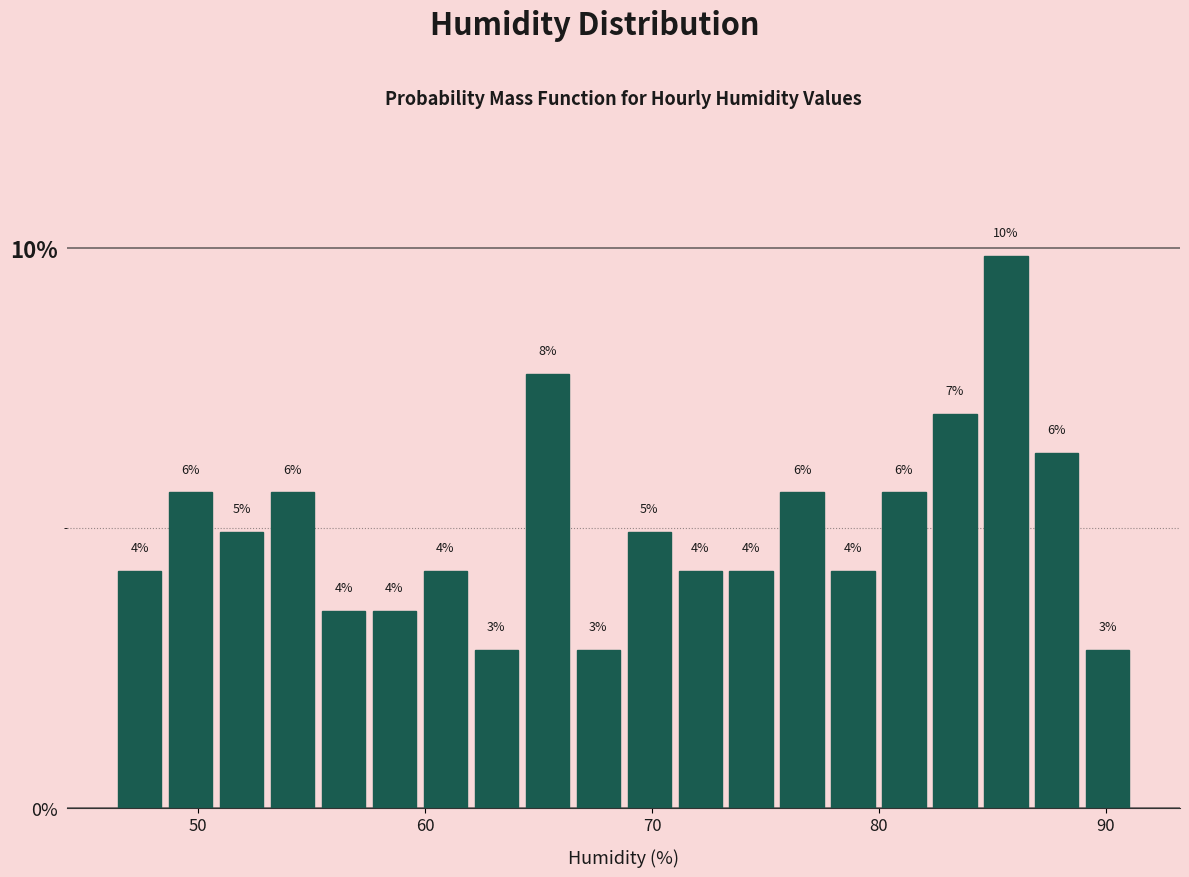

Read against the x-axis, roughly where is the centre of the tallest bar?

86